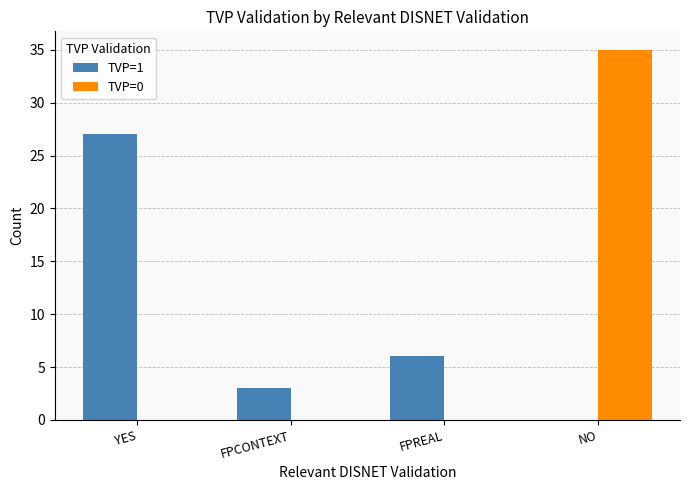

What is the sum of the TVP=1 values at FPREAL and YES?

33